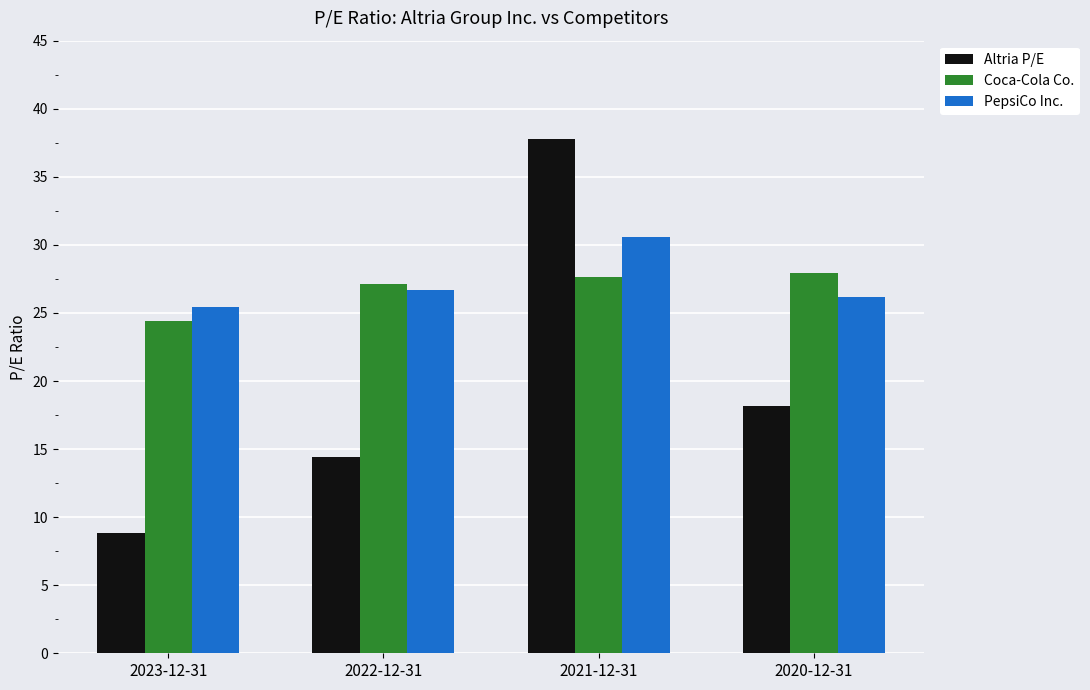

What is the spread (max minus min) of values at 2021-12-31?

10.2